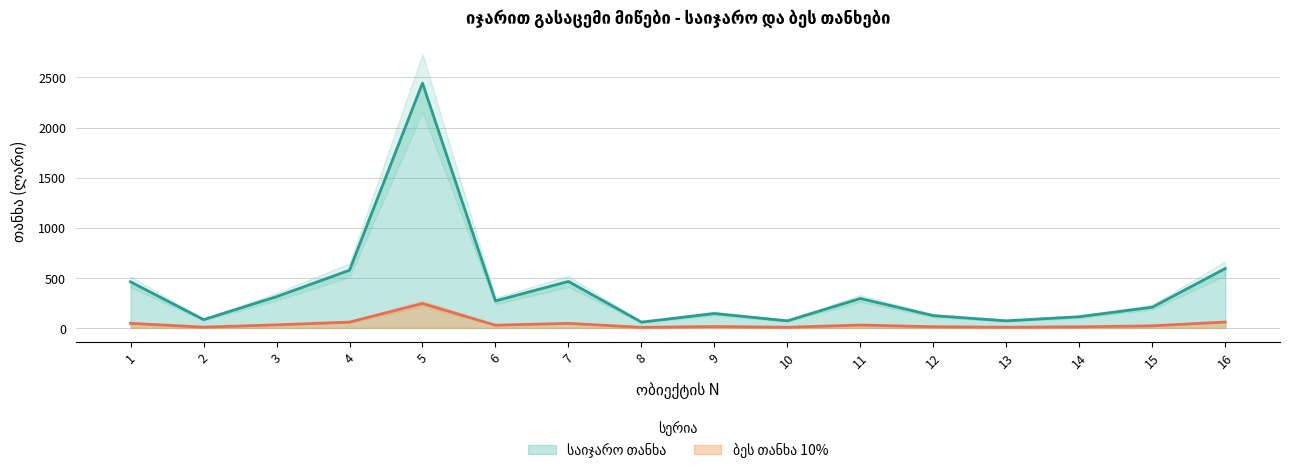

Reading left to right, list all the values displayed in this chart.

საიჯარო თანხა: 1=460	2=83	3=312	4=576	5=2444	6=270	7=464	8=58	9=144	10=71	11=294	12=123	13=71	14=112	15=207	16=593
ბეს თანხა 10%: 1=46	2=8	3=31	4=58	5=244	6=27	7=46	8=6	9=14	10=7	11=29	12=12	13=7	14=11	15=21	16=59